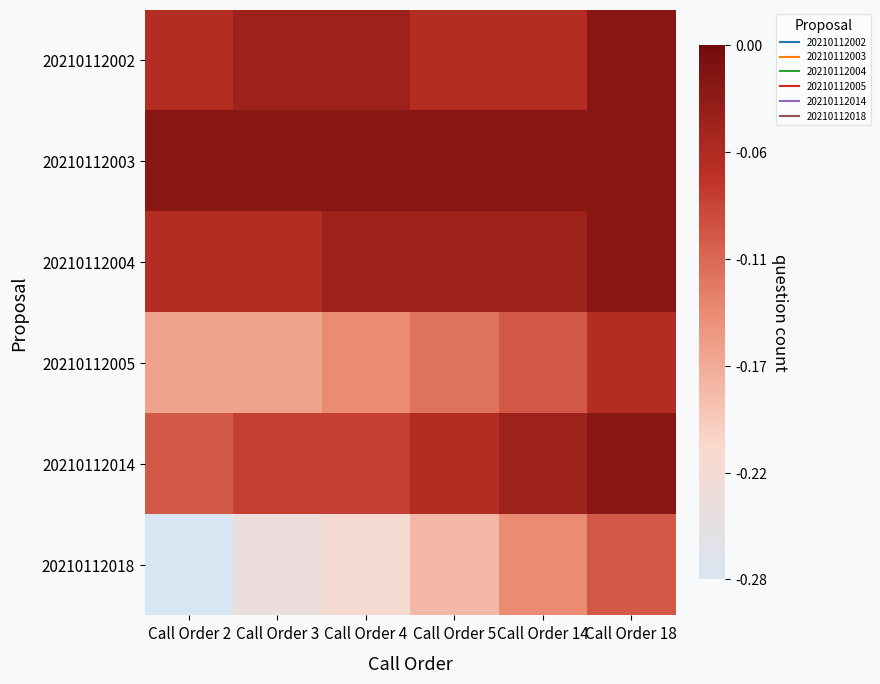

Which label corresponds to the smallest value in the chart?

Call Order 2